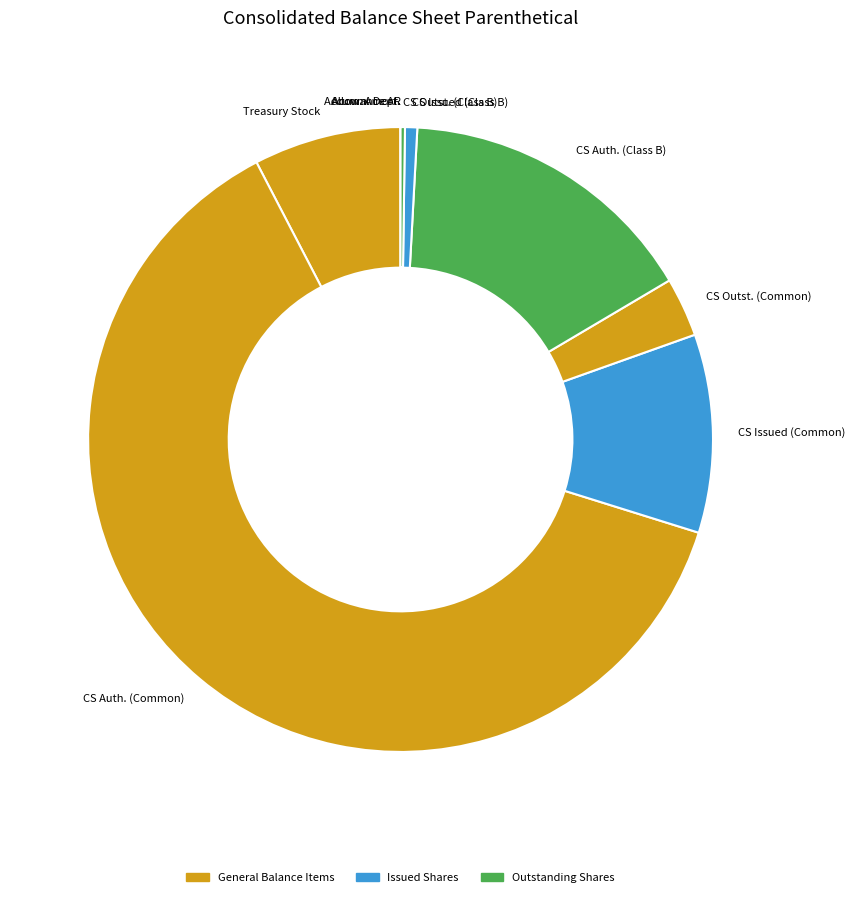

Is CS Outst. (Common) the majority of the pie?

No